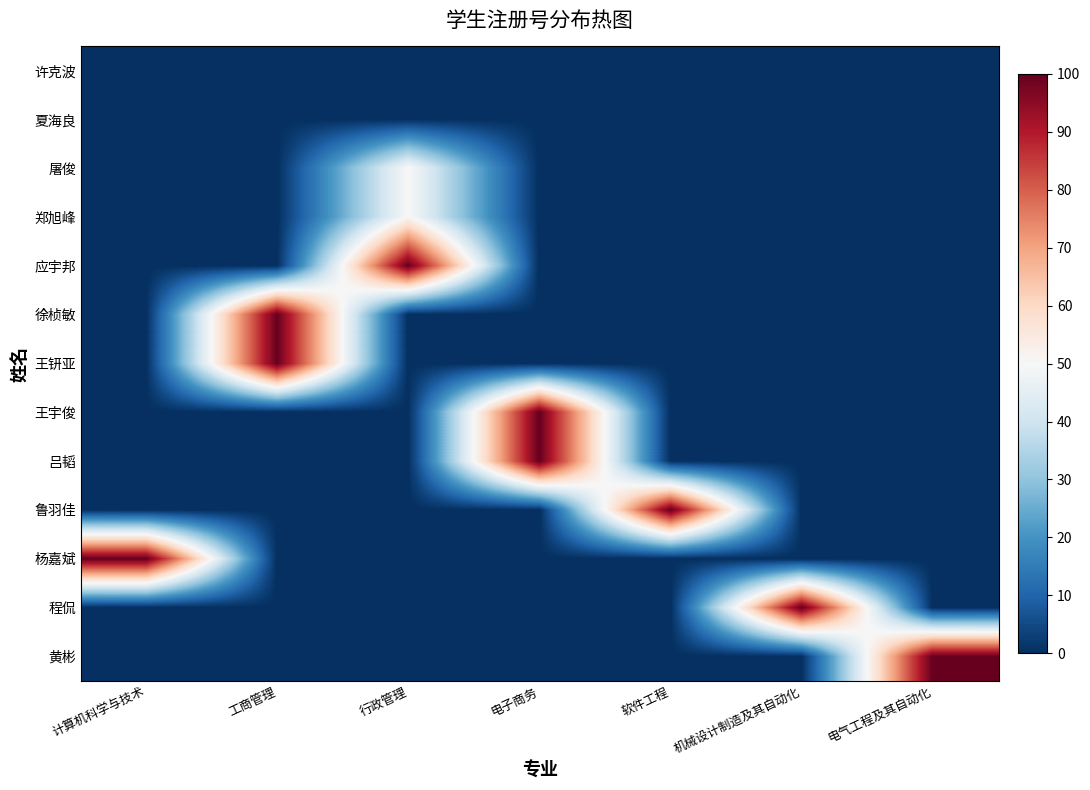

Reading left to right, list all the values displayed in this chart.

许克波: 计算机科学与技术=0.0	工商管理=0.0	行政管理=0.0	电子商务=0.0	软件工程=0.0	机械设计制造及其自动化=0.0	电气工程及其自动化=0.0
夏海良: 计算机科学与技术=0.0	工商管理=0.0	行政管理=0.0	电子商务=0.0	软件工程=0.0	机械设计制造及其自动化=0.0	电气工程及其自动化=0.0
屠俊: 计算机科学与技术=0.0	工商管理=0.0	行政管理=50.5	电子商务=0.0	软件工程=0.0	机械设计制造及其自动化=0.0	电气工程及其自动化=0.0
郑旭峰: 计算机科学与技术=0.0	工商管理=0.0	行政管理=50.5	电子商务=0.0	软件工程=0.0	机械设计制造及其自动化=0.0	电气工程及其自动化=0.0
应宇邦: 计算机科学与技术=0.0	工商管理=0.0	行政管理=100.0	电子商务=0.0	软件工程=0.0	机械设计制造及其自动化=0.0	电气工程及其自动化=0.0
徐桢敏: 计算机科学与技术=0.0	工商管理=100.0	行政管理=0.0	电子商务=0.0	软件工程=0.0	机械设计制造及其自动化=0.0	电气工程及其自动化=0.0
王钘亚: 计算机科学与技术=0.0	工商管理=100.0	行政管理=0.0	电子商务=0.0	软件工程=0.0	机械设计制造及其自动化=0.0	电气工程及其自动化=0.0
王宇俊: 计算机科学与技术=0.0	工商管理=0.0	行政管理=0.0	电子商务=100.0	软件工程=0.0	机械设计制造及其自动化=0.0	电气工程及其自动化=0.0
吕韬: 计算机科学与技术=0.0	工商管理=0.0	行政管理=0.0	电子商务=100.0	软件工程=0.0	机械设计制造及其自动化=0.0	电气工程及其自动化=0.0
鲁羽佳: 计算机科学与技术=0.0	工商管理=0.0	行政管理=0.0	电子商务=0.0	软件工程=100.0	机械设计制造及其自动化=0.0	电气工程及其自动化=0.0
杨嘉斌: 计算机科学与技术=100.0	工商管理=0.0	行政管理=0.0	电子商务=0.0	软件工程=0.0	机械设计制造及其自动化=0.0	电气工程及其自动化=0.0
程侃: 计算机科学与技术=0.0	工商管理=0.0	行政管理=0.0	电子商务=0.0	软件工程=0.0	机械设计制造及其自动化=100.0	电气工程及其自动化=0.0
黄彬: 计算机科学与技术=0.0	工商管理=0.0	行政管理=0.0	电子商务=0.0	软件工程=0.0	机械设计制造及其自动化=0.0	电气工程及其自动化=100.0